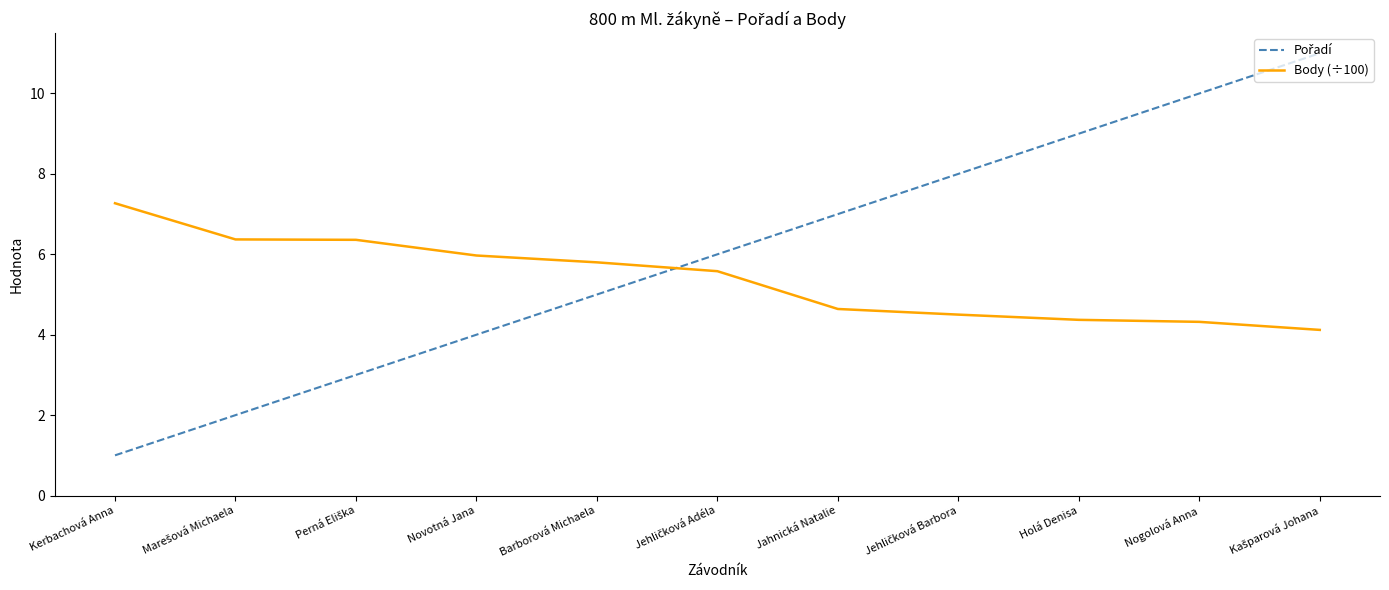

The Body (÷100) series shows 8.9 at Barborová Michaela. True or false?

False